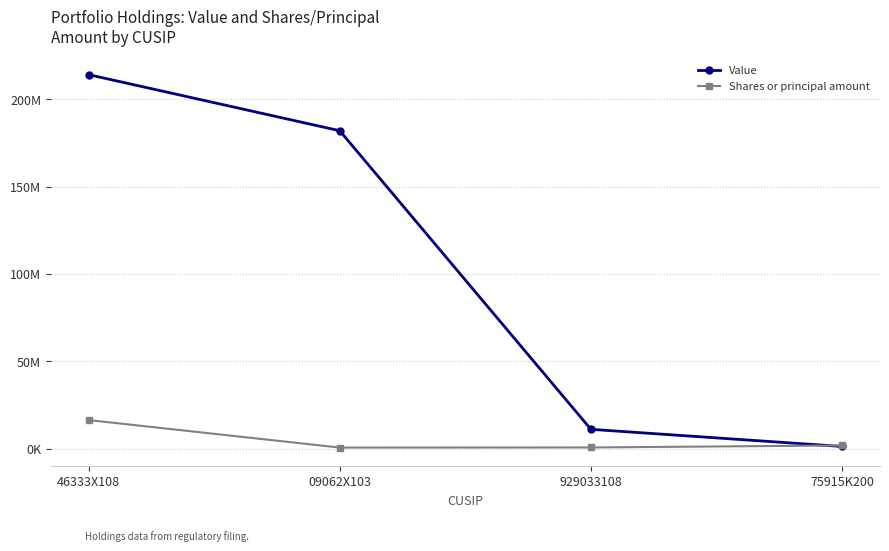

Is this an area chart (filled region under the line)?

No